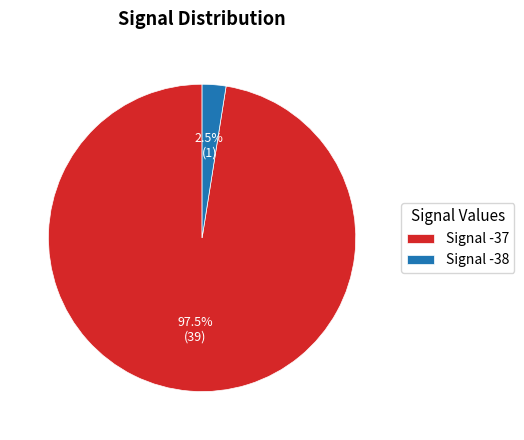

Which slice represents more than half of the pie?

Signal -37